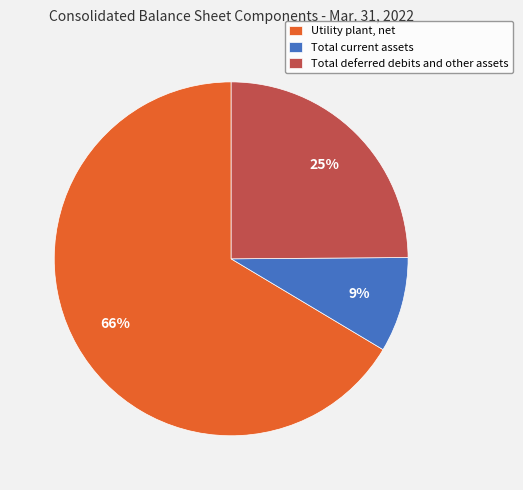

Is the sum of Total deferred debits and other assets and Utility plant, net greater than half?

Yes